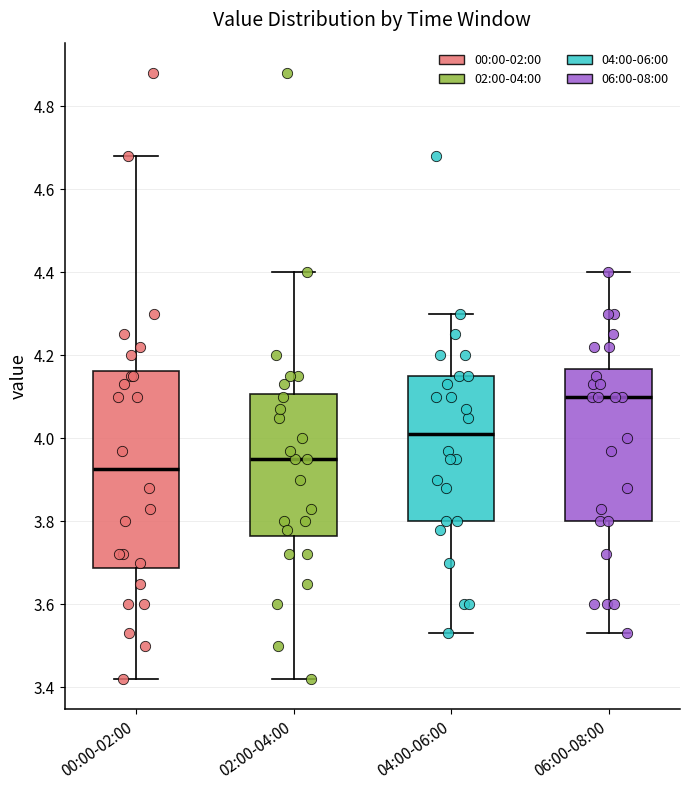

Where is the upper edge of the box for 00:00-02:00 on the y-axis? The values are not printed on the chart, so give them approximately, as read against the axis.

4.16